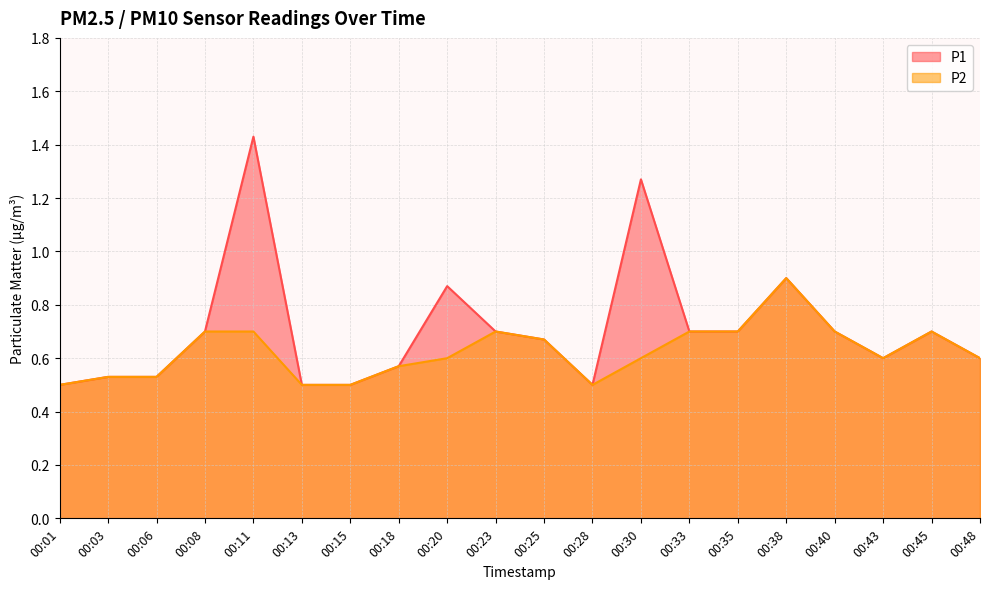

At which label does P2 reach its minimum?

00:01